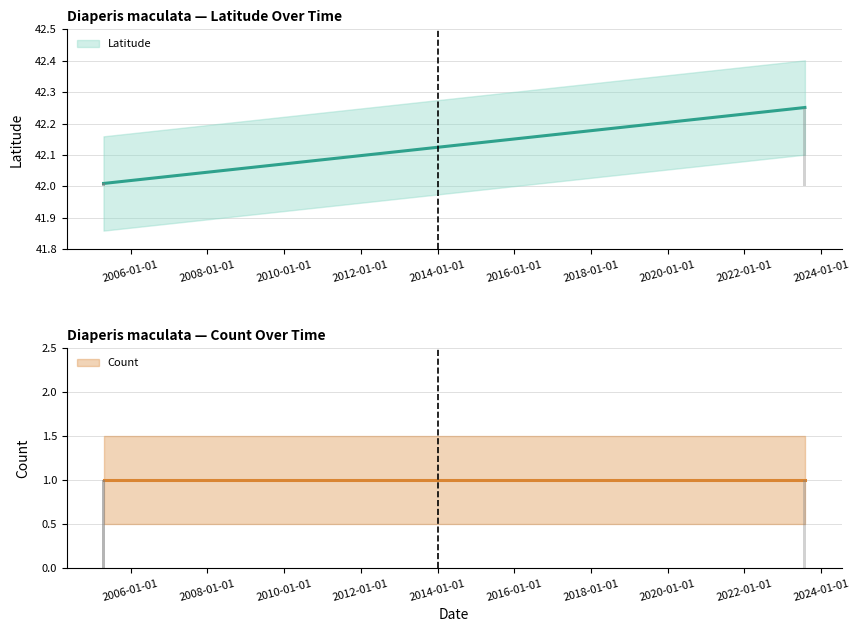

At which label is the value closest to 42?

2005-04-19